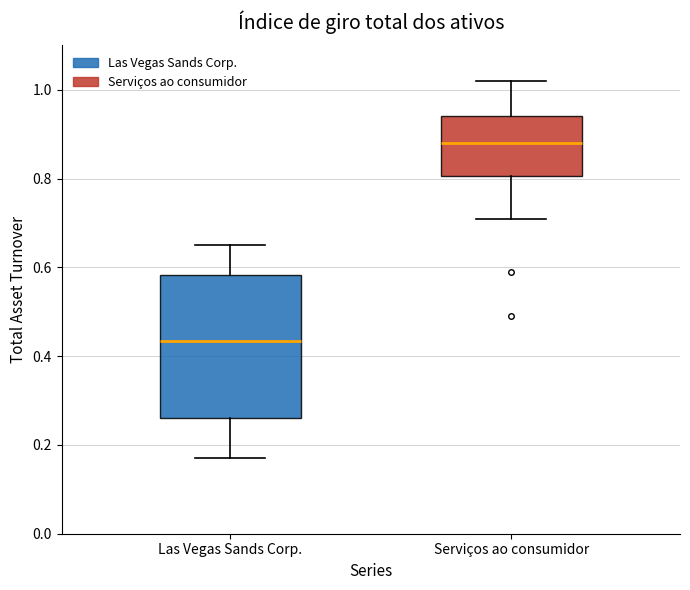

Where does the upper whisker of the box for Serviços ao consumidor end on the y-axis? The values are not printed on the chart, so give them approximately, as read against the axis.

1.02